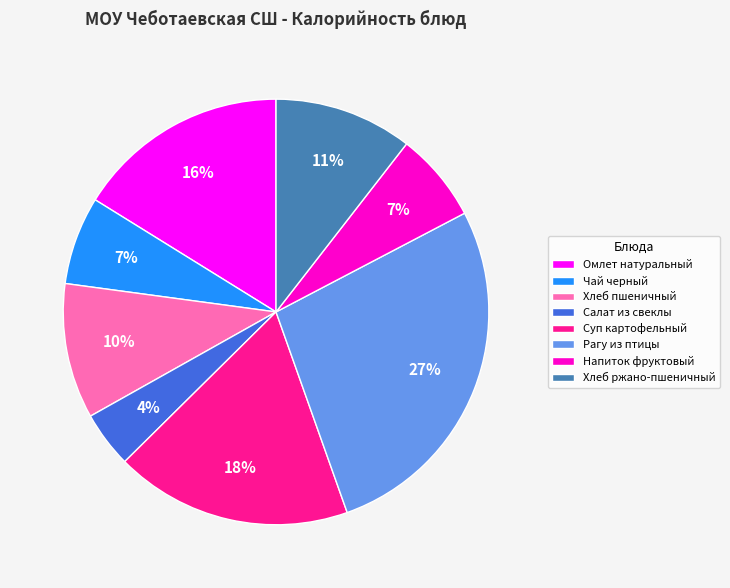

To the nearest percent, what percentage of the pie is Салат из свеклы?

4%